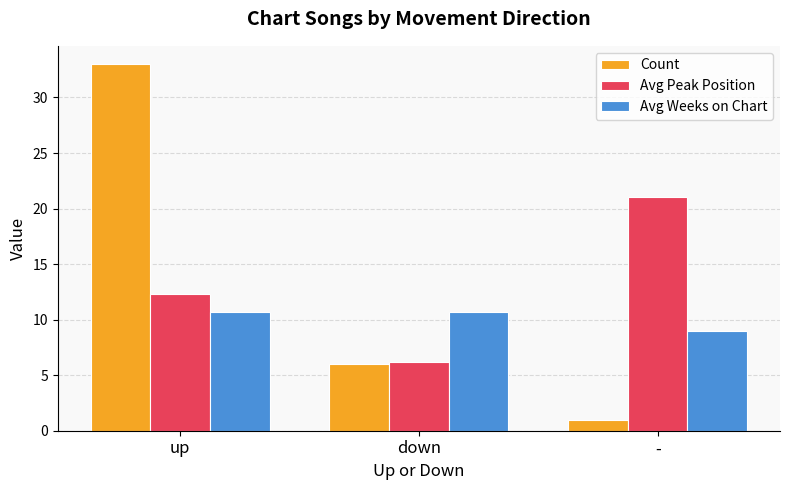

Where is Avg Peak Position nearest to the value 13?

up